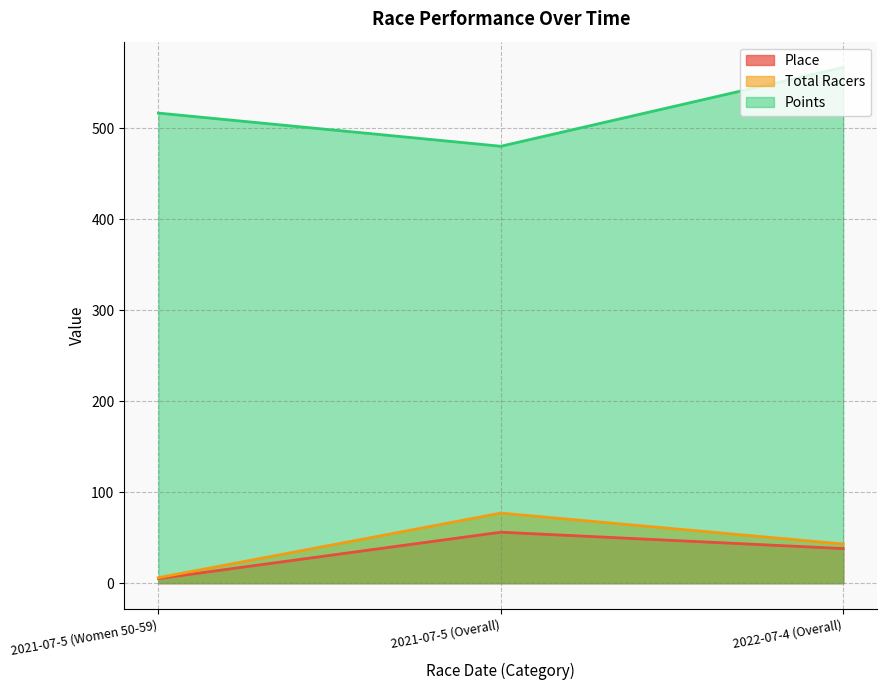

Reading left to right, what are all the values shown in this chart?

Place: 2021-07-5 (Women 50-59)=5.0	2021-07-5 (Overall)=56.0	2022-07-4 (Overall)=38.0
Total Racers: 2021-07-5 (Women 50-59)=6.0	2021-07-5 (Overall)=77.0	2022-07-4 (Overall)=43.0
Points: 2021-07-5 (Women 50-59)=516.7	2021-07-5 (Overall)=480.2	2022-07-4 (Overall)=566.8